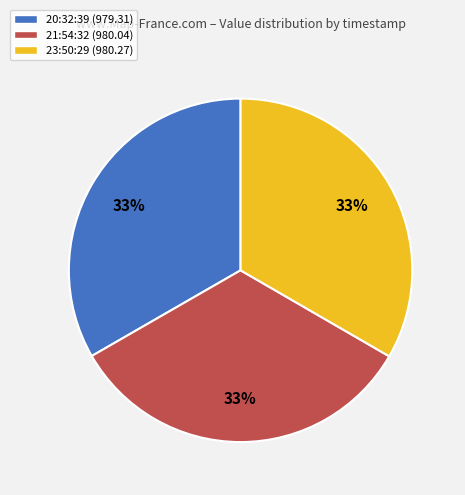

Is there a majority slice in this chart?

No